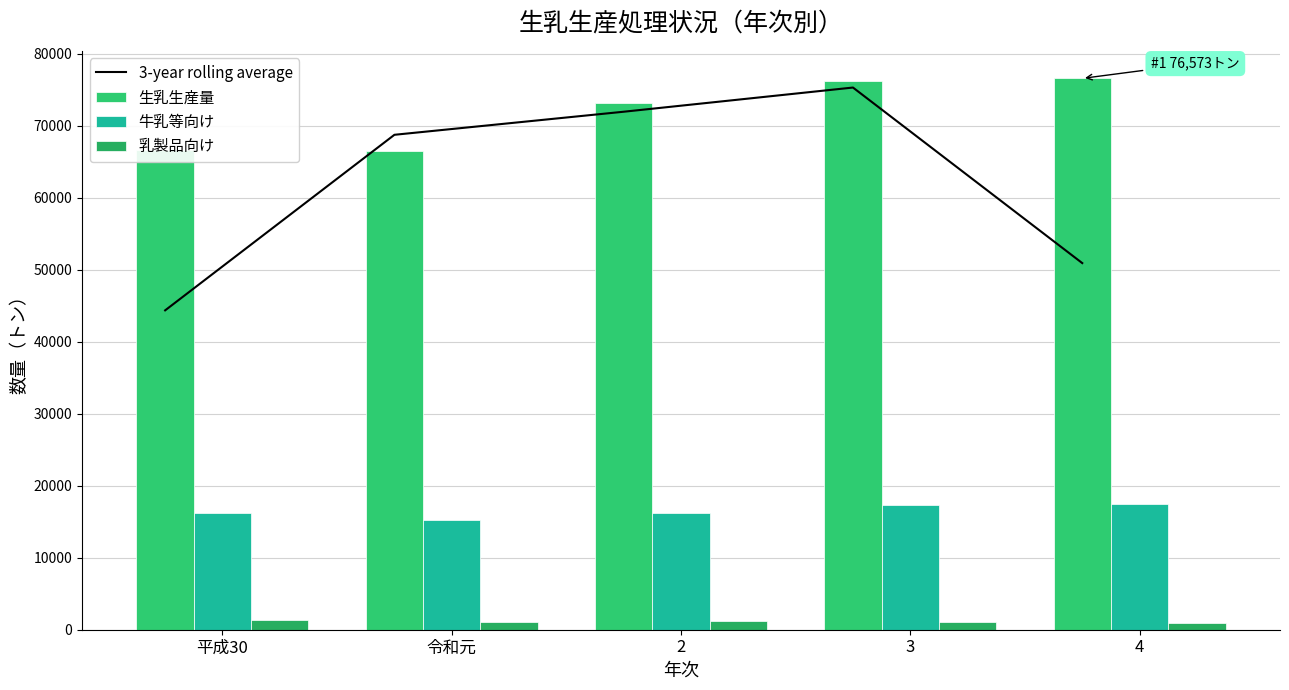

Where does the 生乳生産量 series first go above 73148?

3